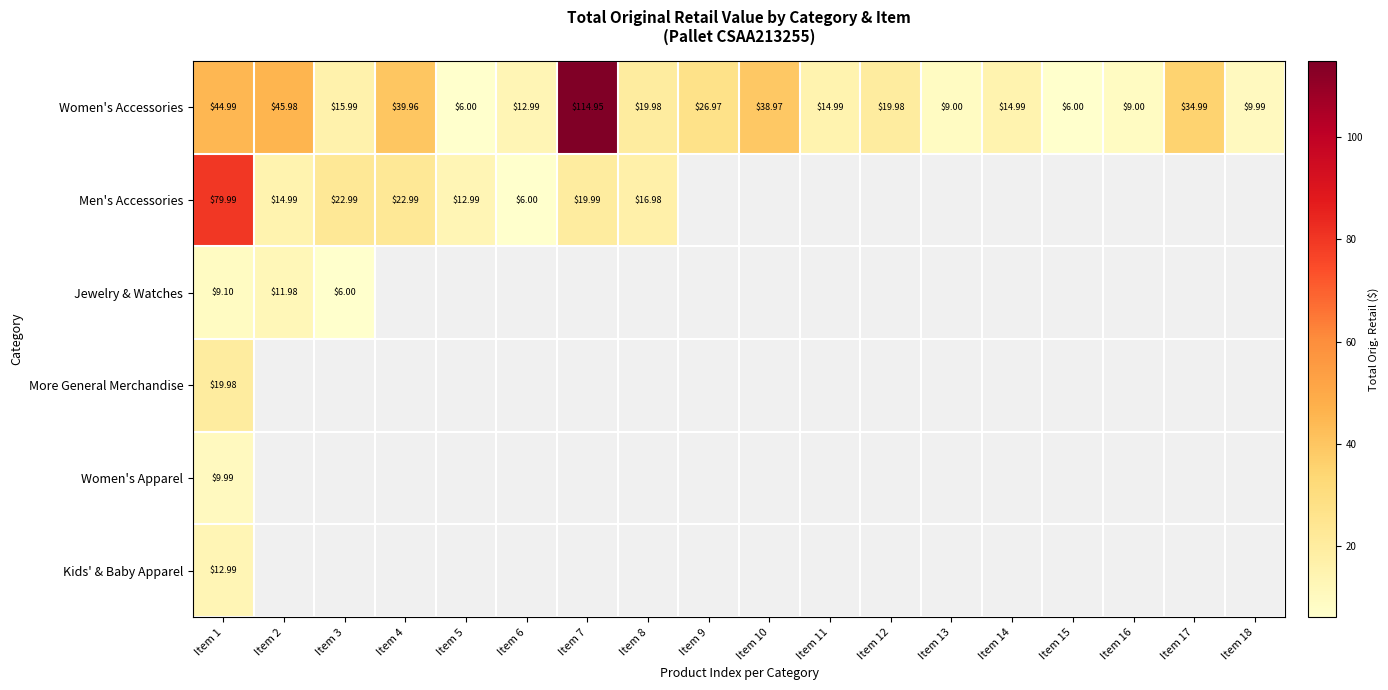

List the labels in order of Women's Apparel value, smallest first.

Item 1, Item 2, Item 3, Item 4, Item 5, Item 6, Item 7, Item 8, Item 9, Item 10, Item 11, Item 12, Item 13, Item 14, Item 15, Item 16, Item 17, Item 18